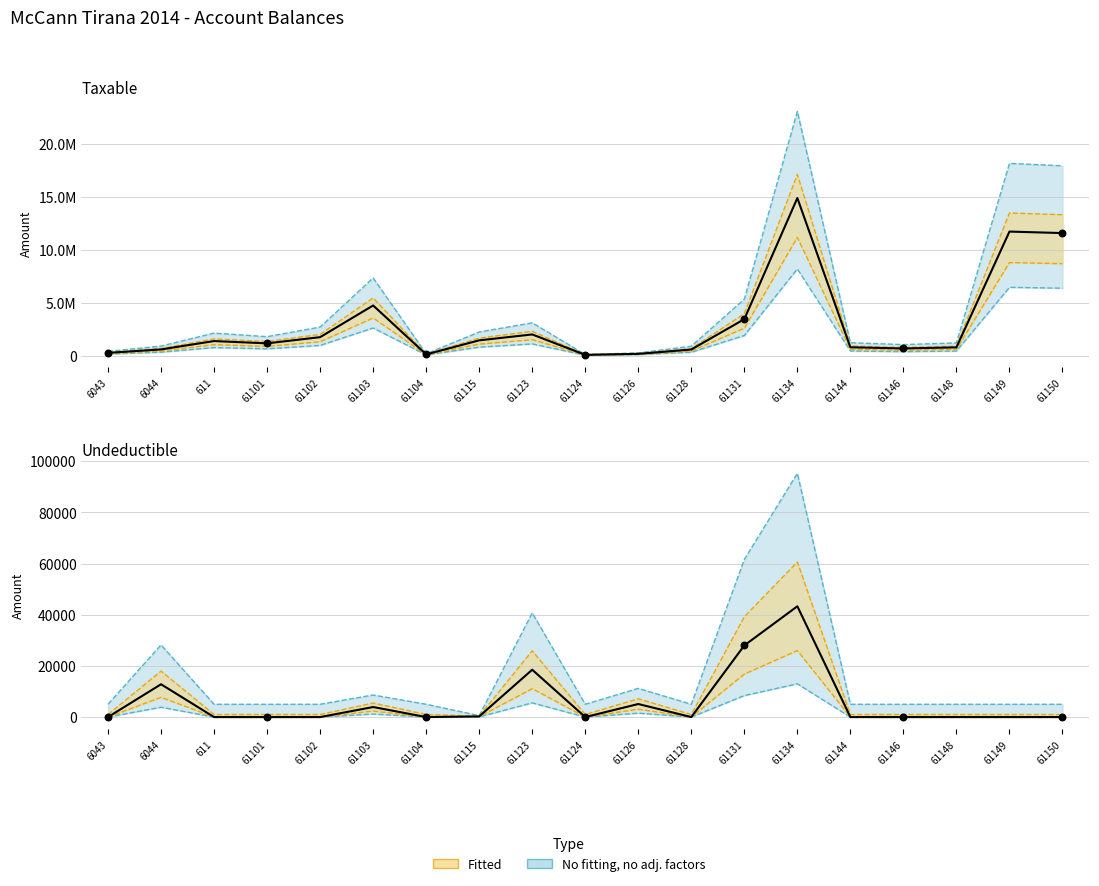

What is the total value across all series at 61115?

1434003.2